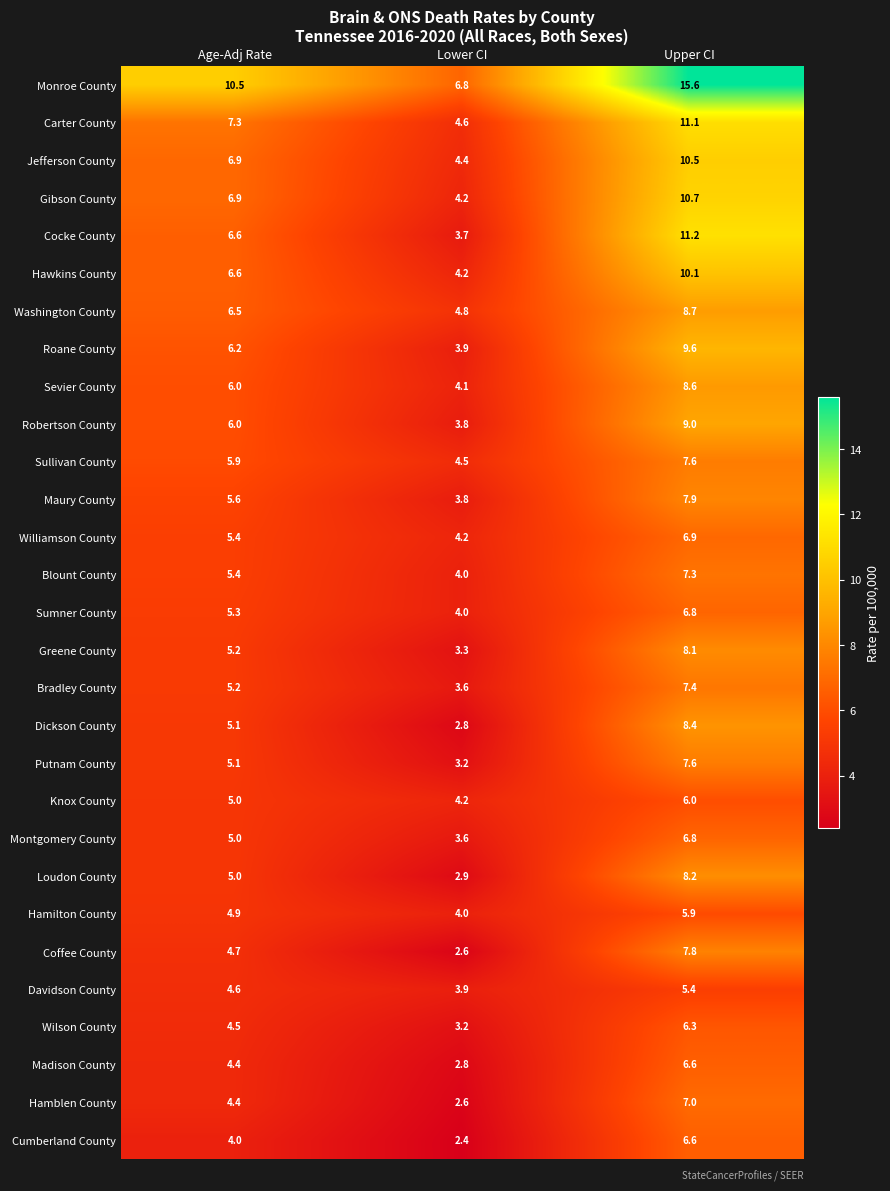

Rank the categories by Sevier County value from lowest to highest.

Lower CI, Age-Adj Rate, Upper CI